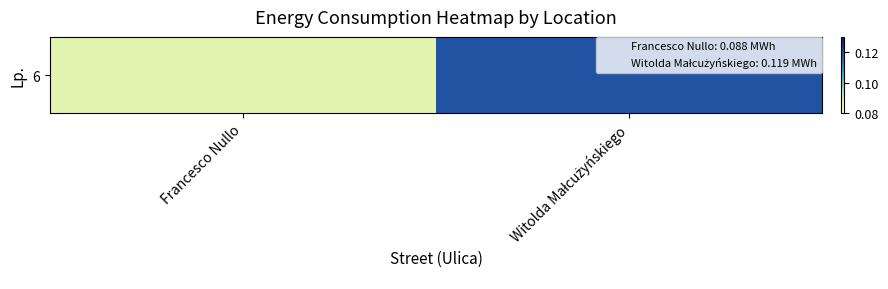

The value at Francesco Nullo is 0.1. True or false?

False